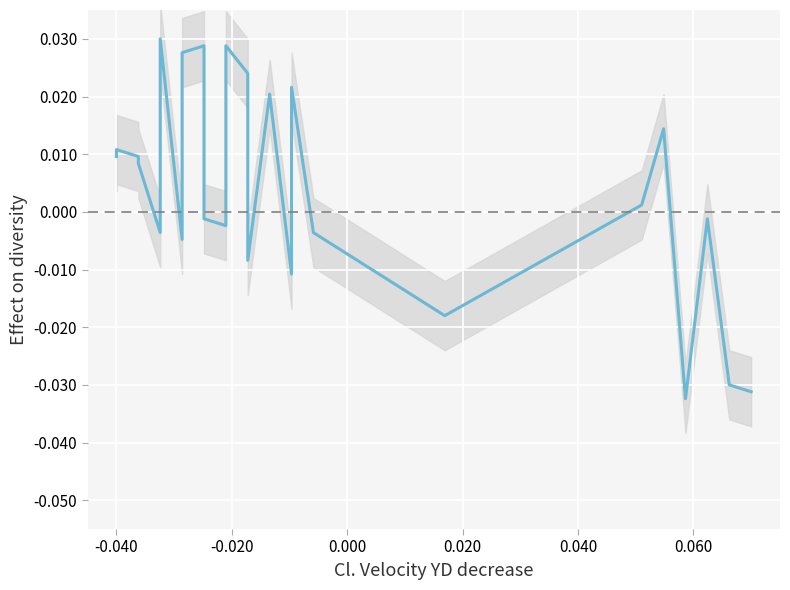

How many series are shown in this chart?

1